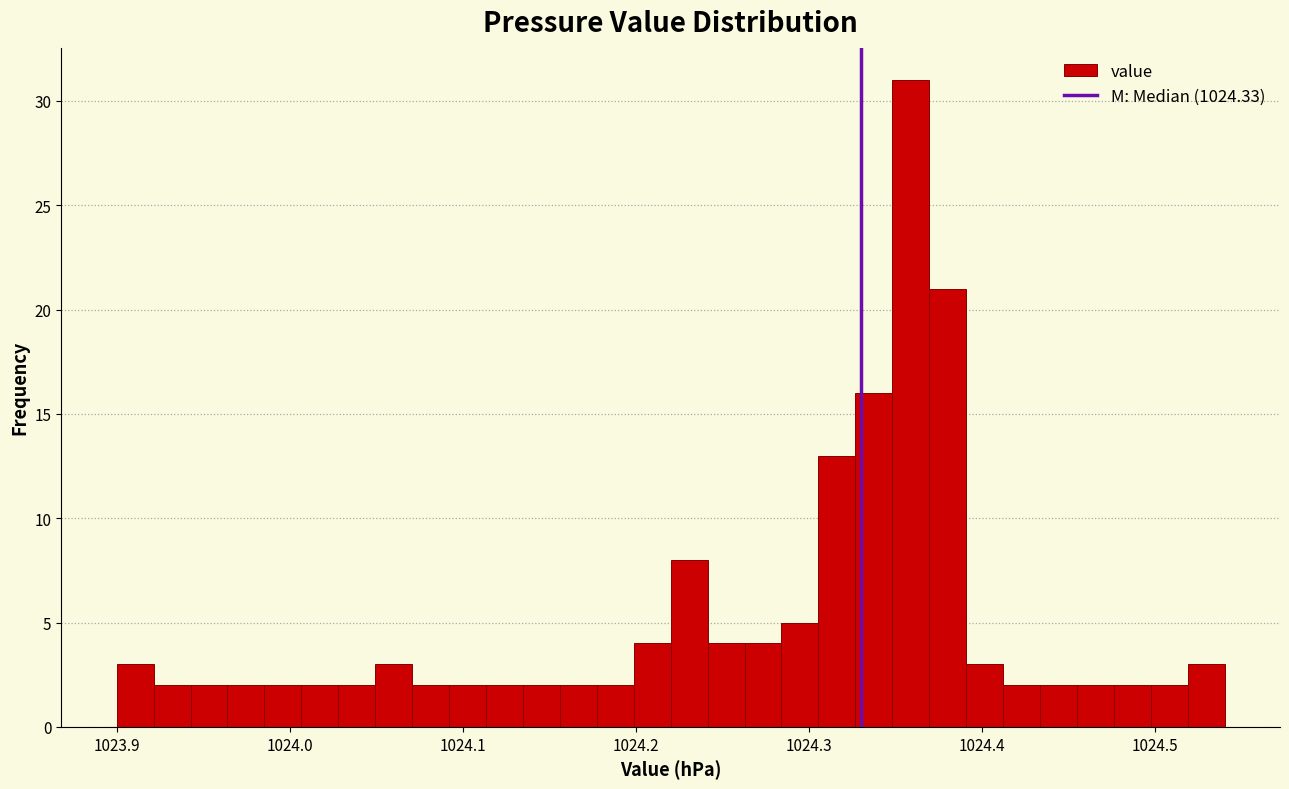

Around what value on the x-axis is the tallest bar? Give the approximate position of its centre, as read against the axis.

1024.36